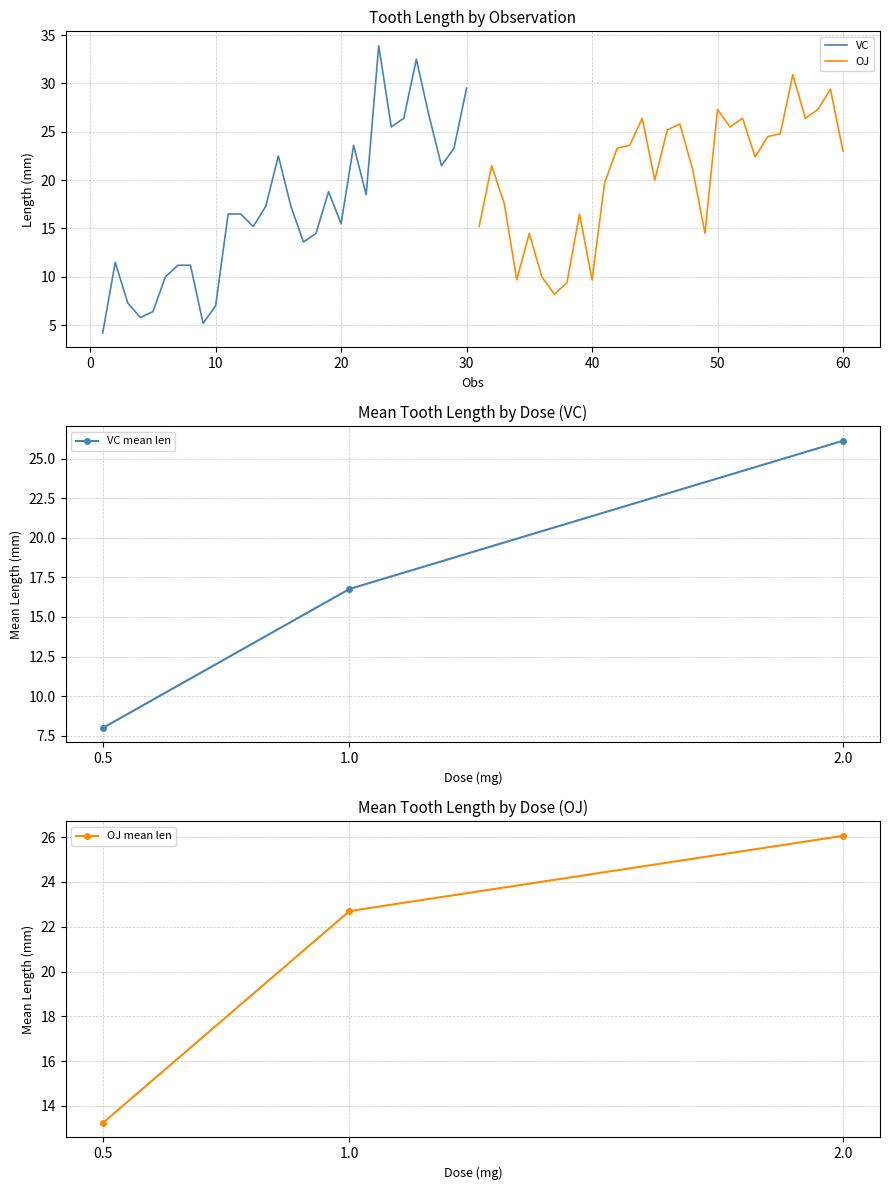

At which label does VC mean len first exceed 16?

1.0